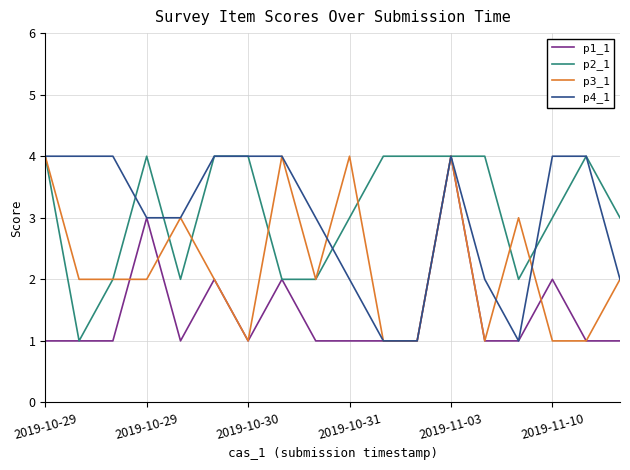

Does the chart display data point markers on the line(s)?

No